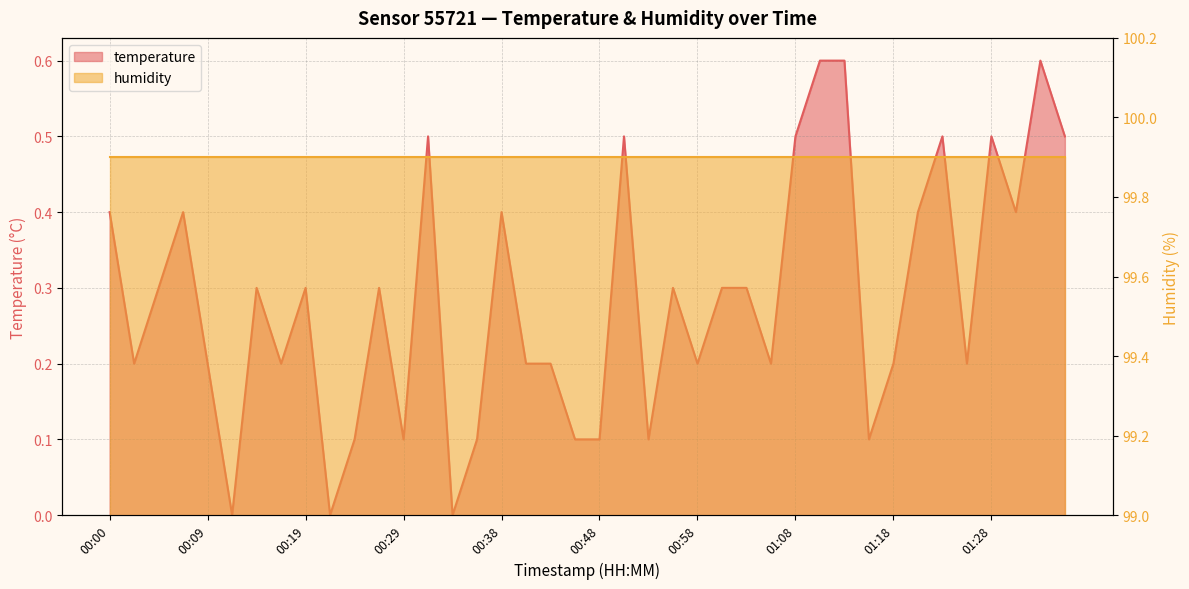

What is the maximum value shown in the chart?

0.6